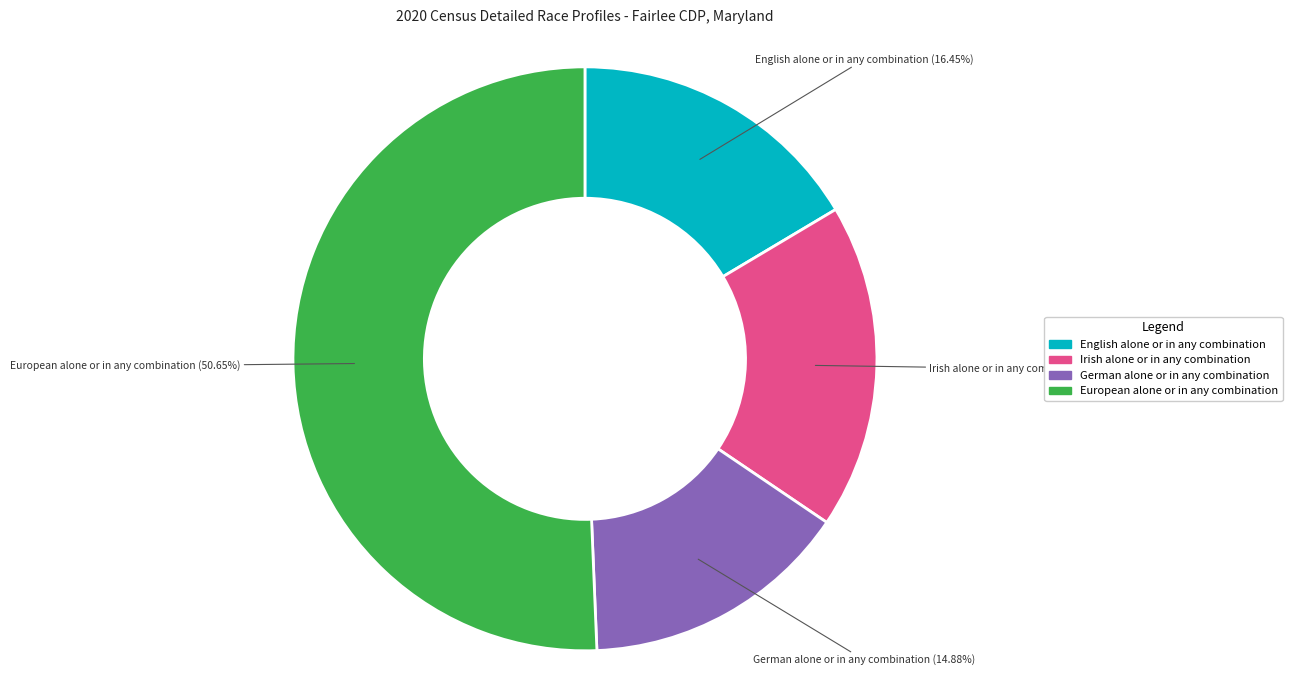

To the nearest percent, what is the difference between the largest and smallest slice percentages?

36%